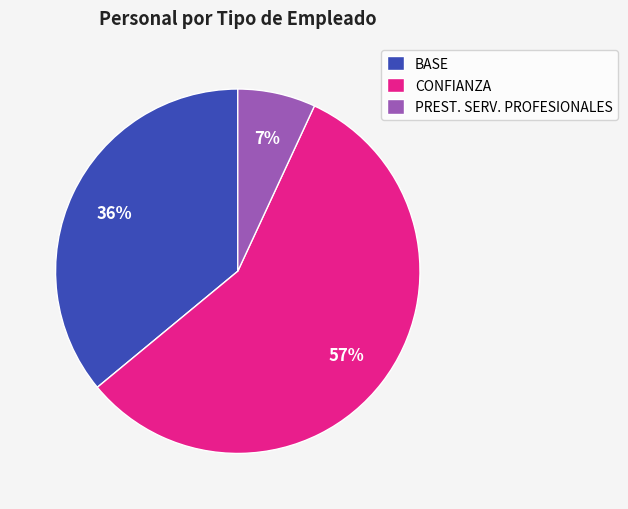

Which category accounts for the majority?

CONFIANZA